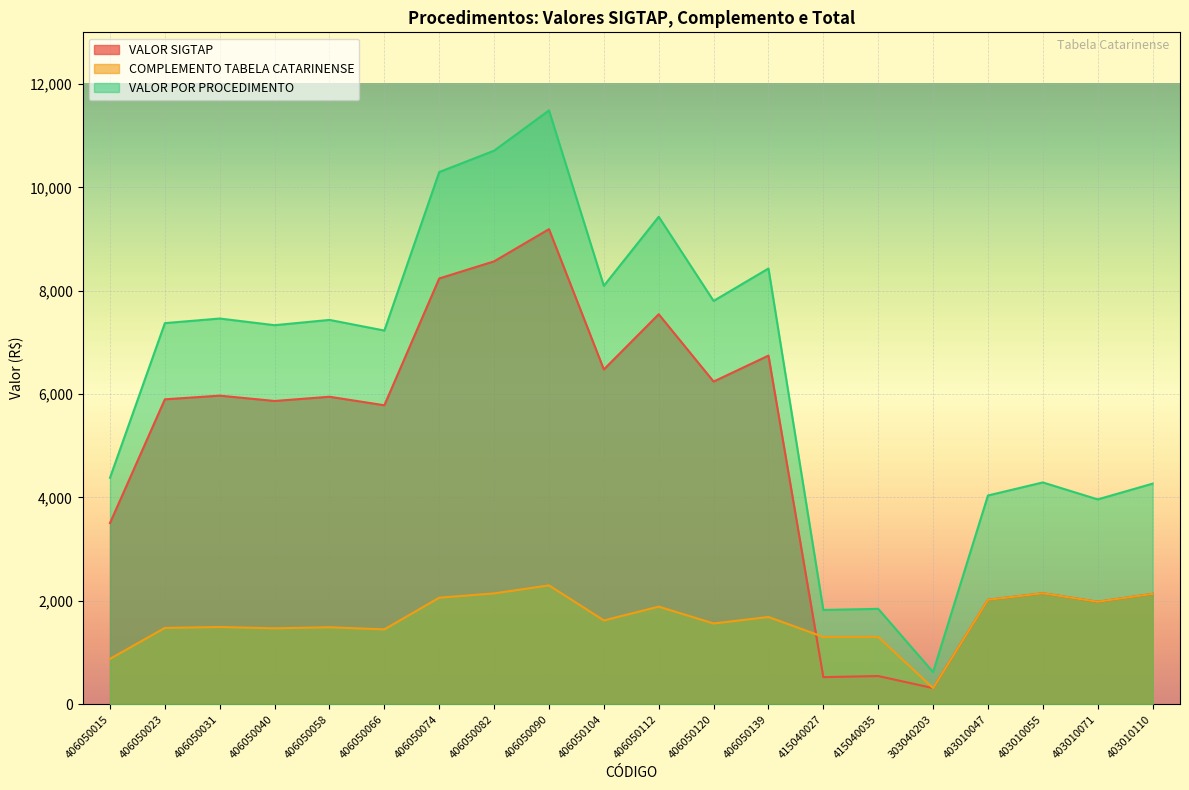

At which category does VALOR POR PROCEDIMENTO reach its first local peak?

406050031